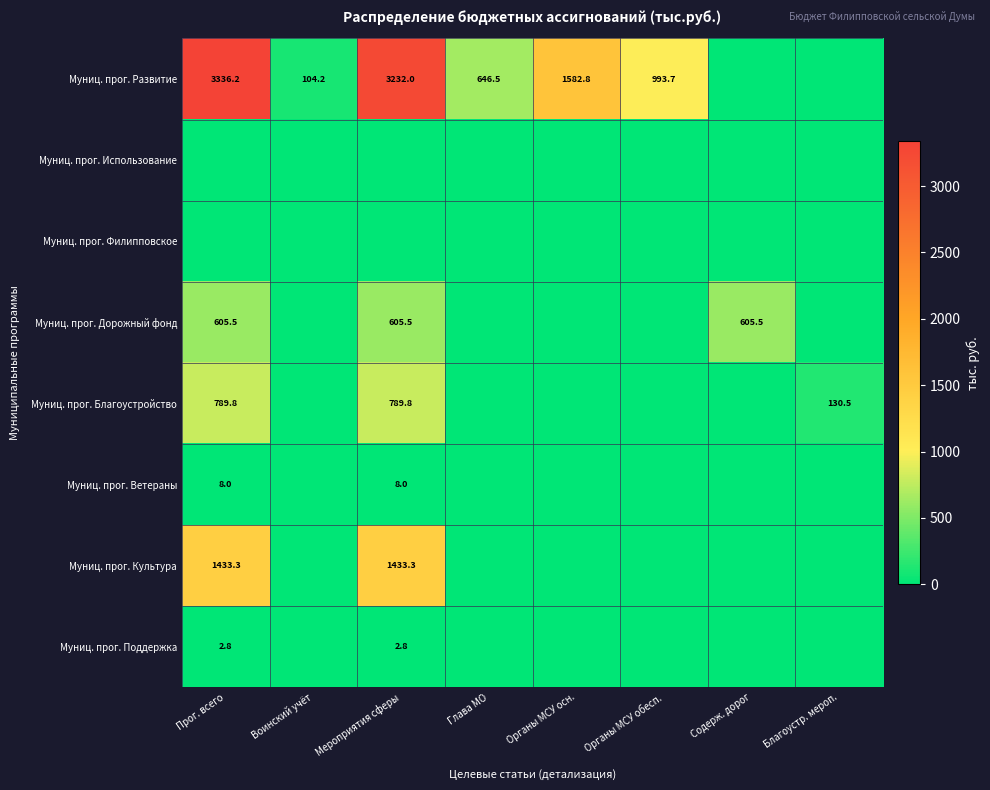

What is the difference between the Муниц. прог. Развитие values at Глава МО and Органы МСУ обесп.?

347.2